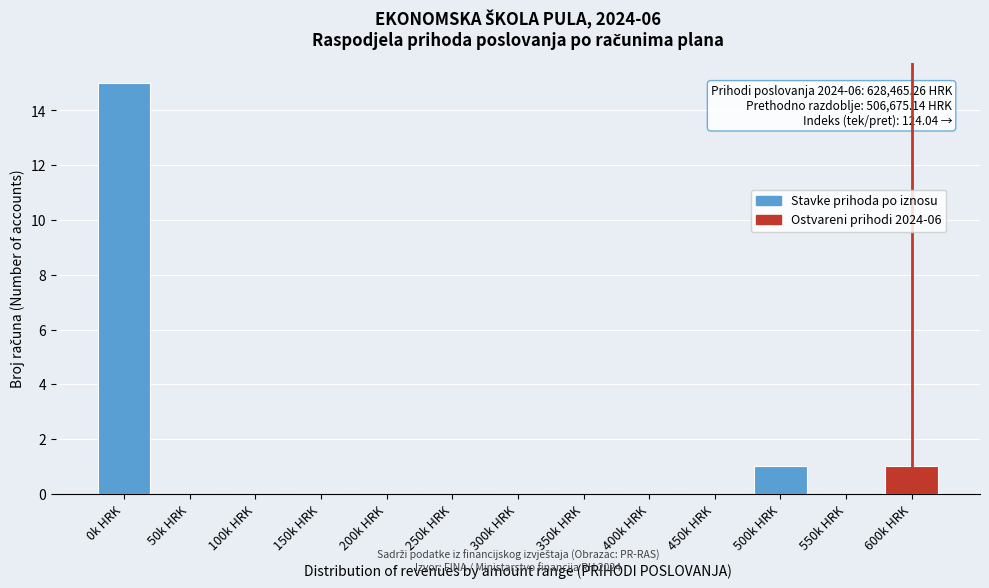

Reading left to right, transcribe all the data shown in this chart.

0k HRK=15	50k HRK=0	100k HRK=0	150k HRK=0	200k HRK=0	250k HRK=0	300k HRK=0	350k HRK=0	400k HRK=0	450k HRK=0	500k HRK=1	550k HRK=0	600k HRK=1